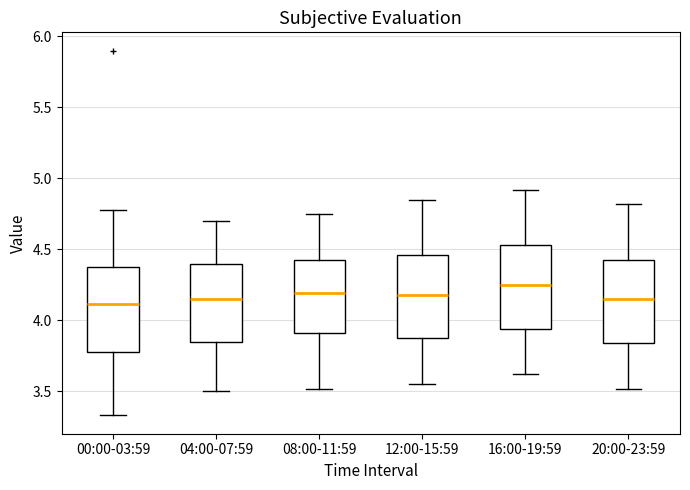

Where does the upper whisker of the box for 16:00-19:59 end on the y-axis? The values are not printed on the chart, so give them approximately, as read against the axis.

4.90